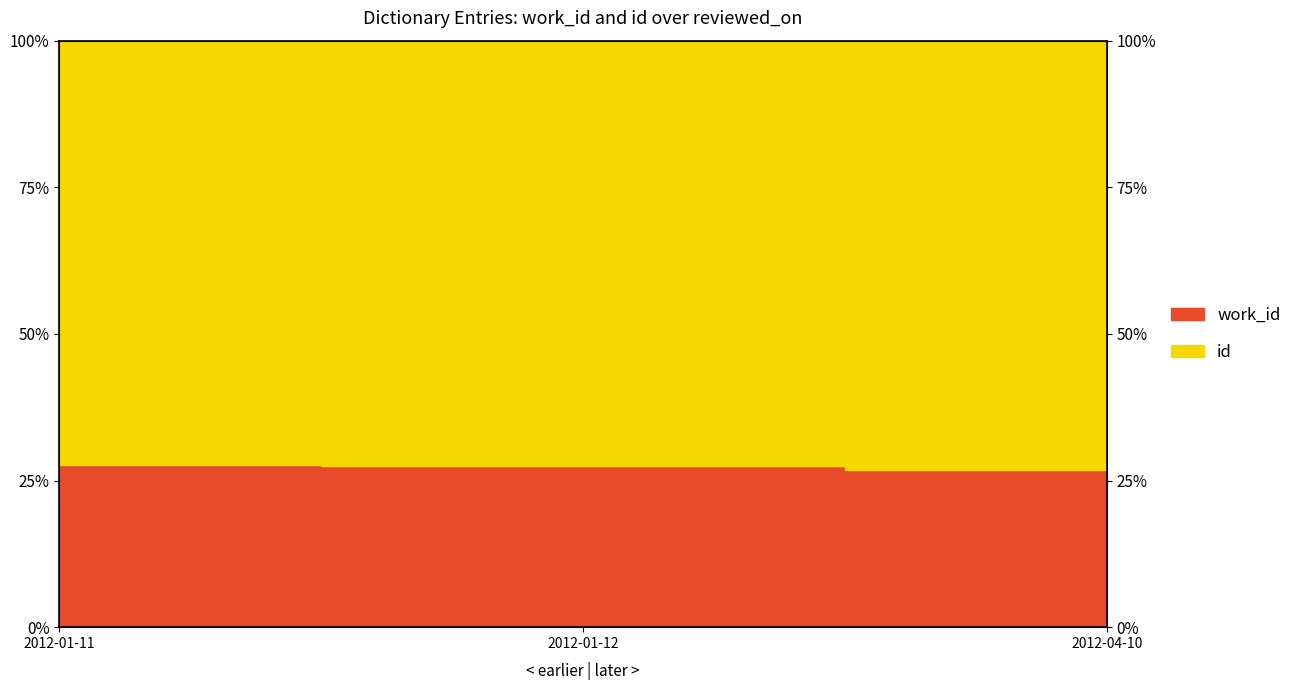

List the labels in order of value, smallest first.

2012-04-10, 2012-01-12, 2012-01-11